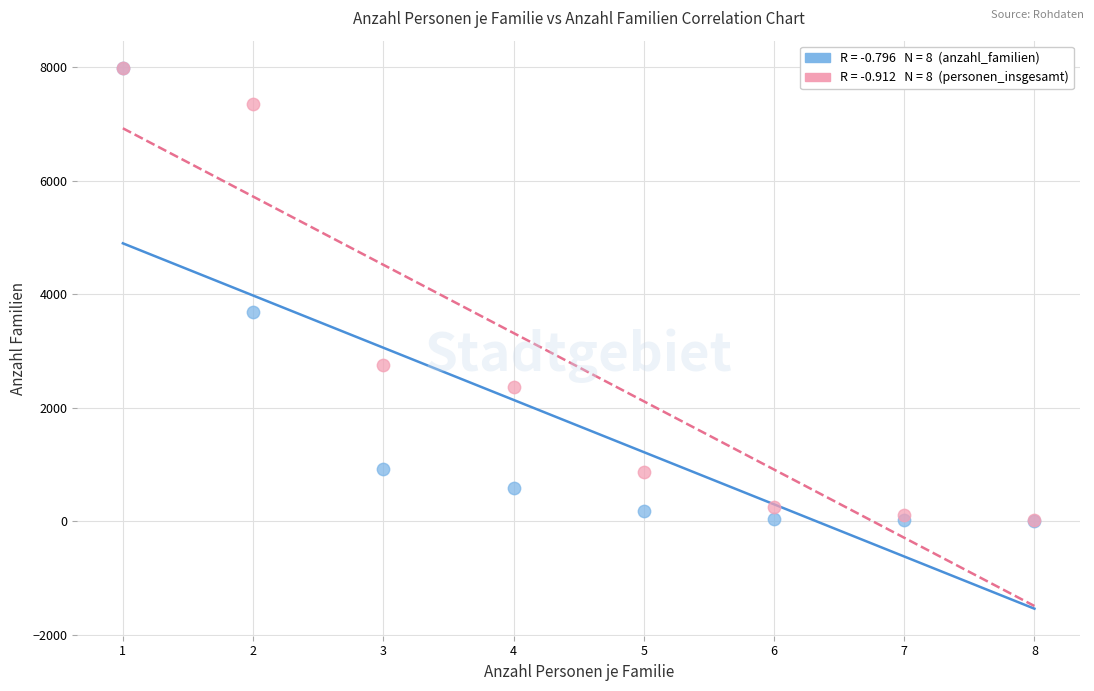

Across all series, what Y value is closest to 3995?

3676